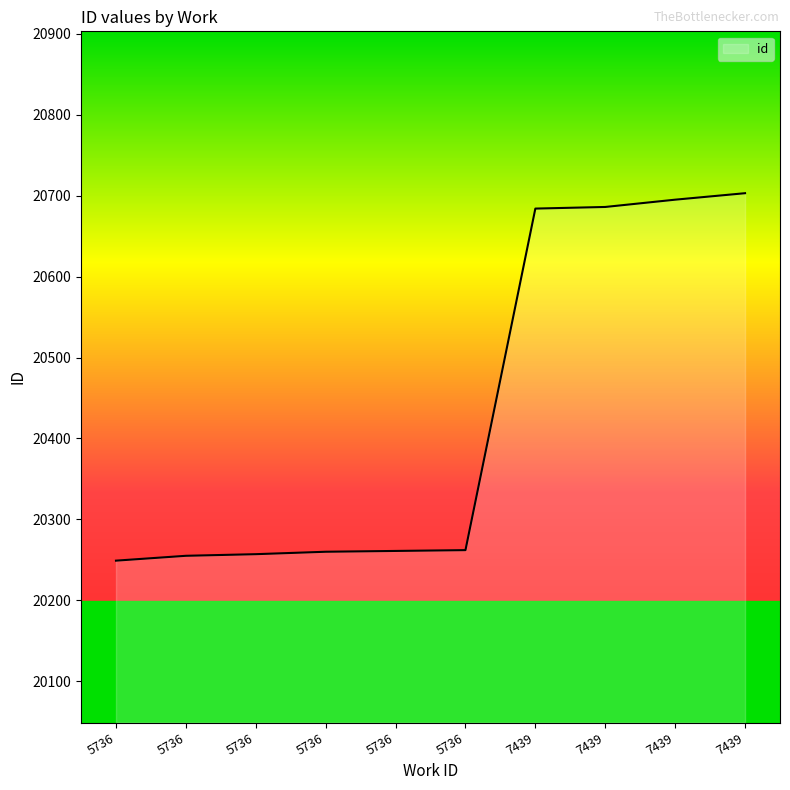

Approximately how many times larger is the value at 5736 compared to 7439?

1.0